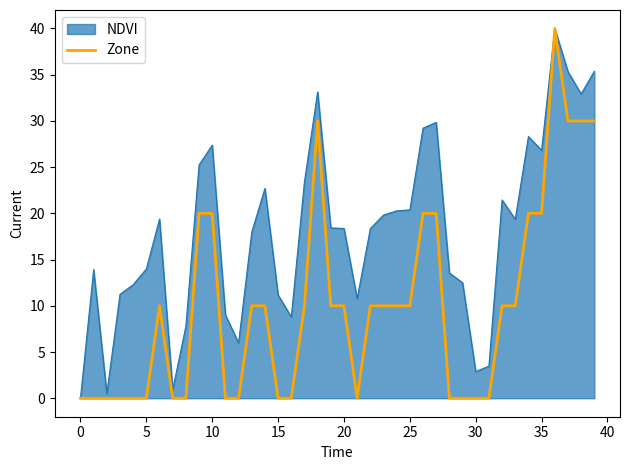

How many series are shown in this chart?

2